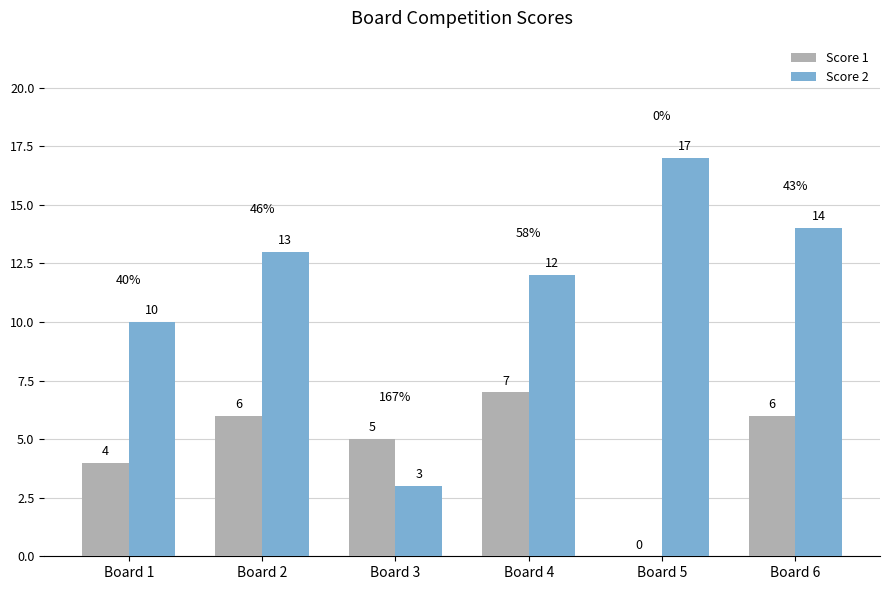

Which series has the largest total across all categories?

Score 2